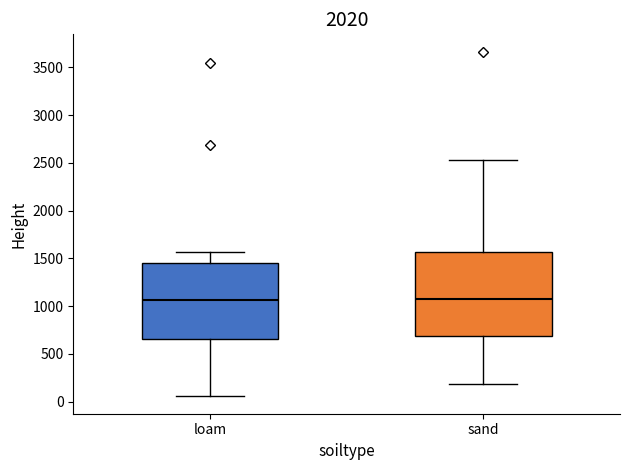

Where is the lower edge of the box for loam on the y-axis? The values are not printed on the chart, so give them approximately, as read against the axis.

650